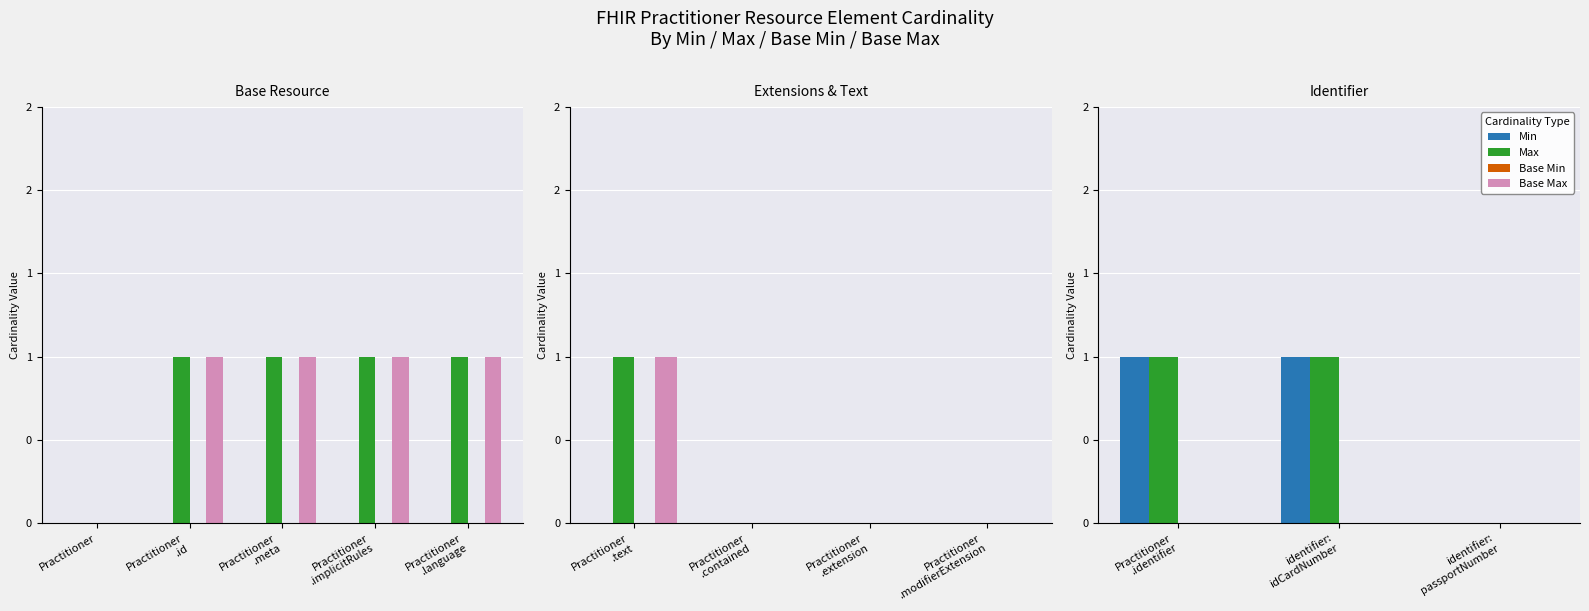

What is the label of the 3rd bar from the left?

identifier: passportNumber